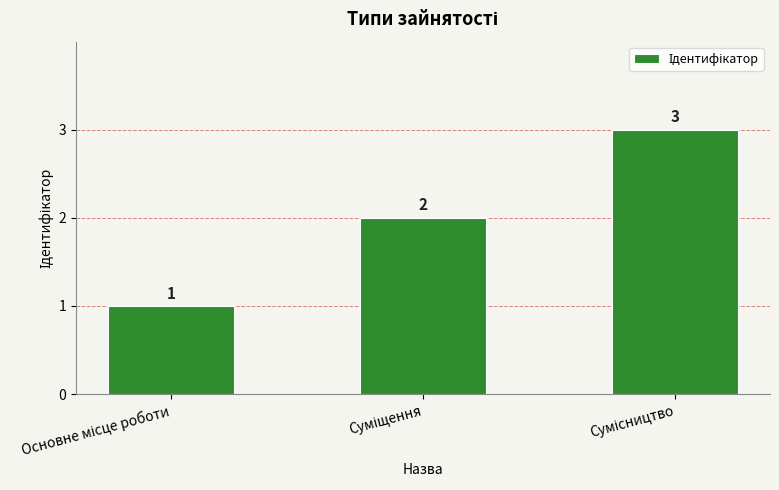

Are the bars horizontal?

No